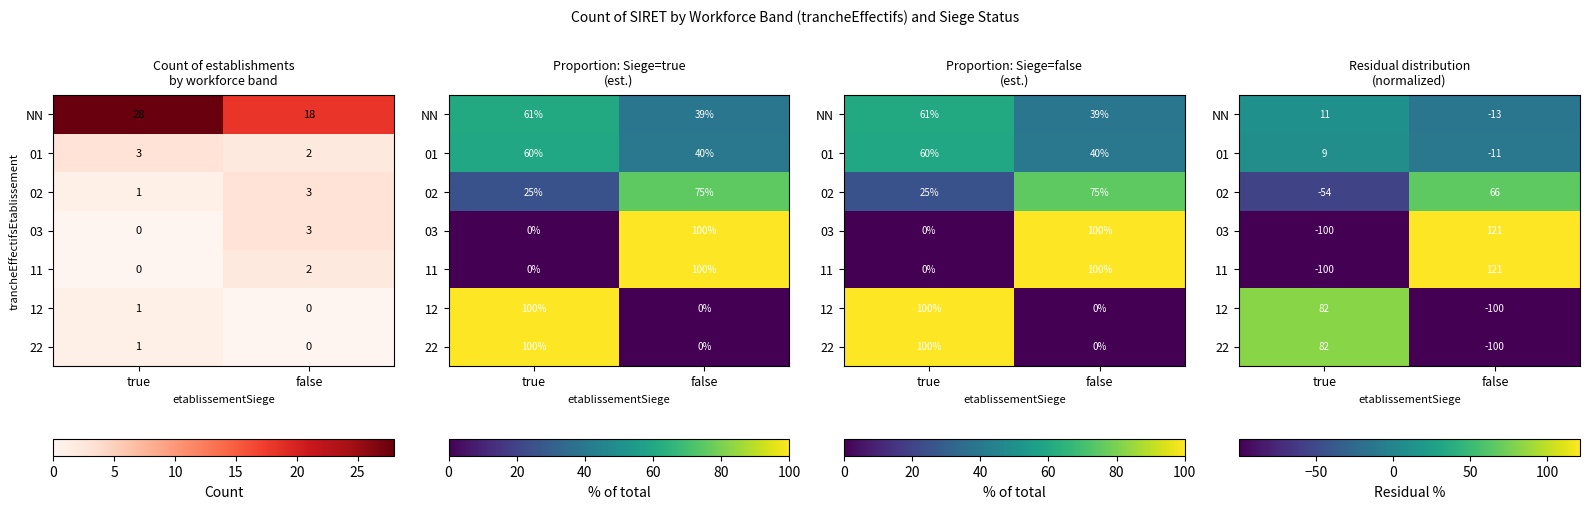

What is the sum of the 11 values at true and false?

21.4